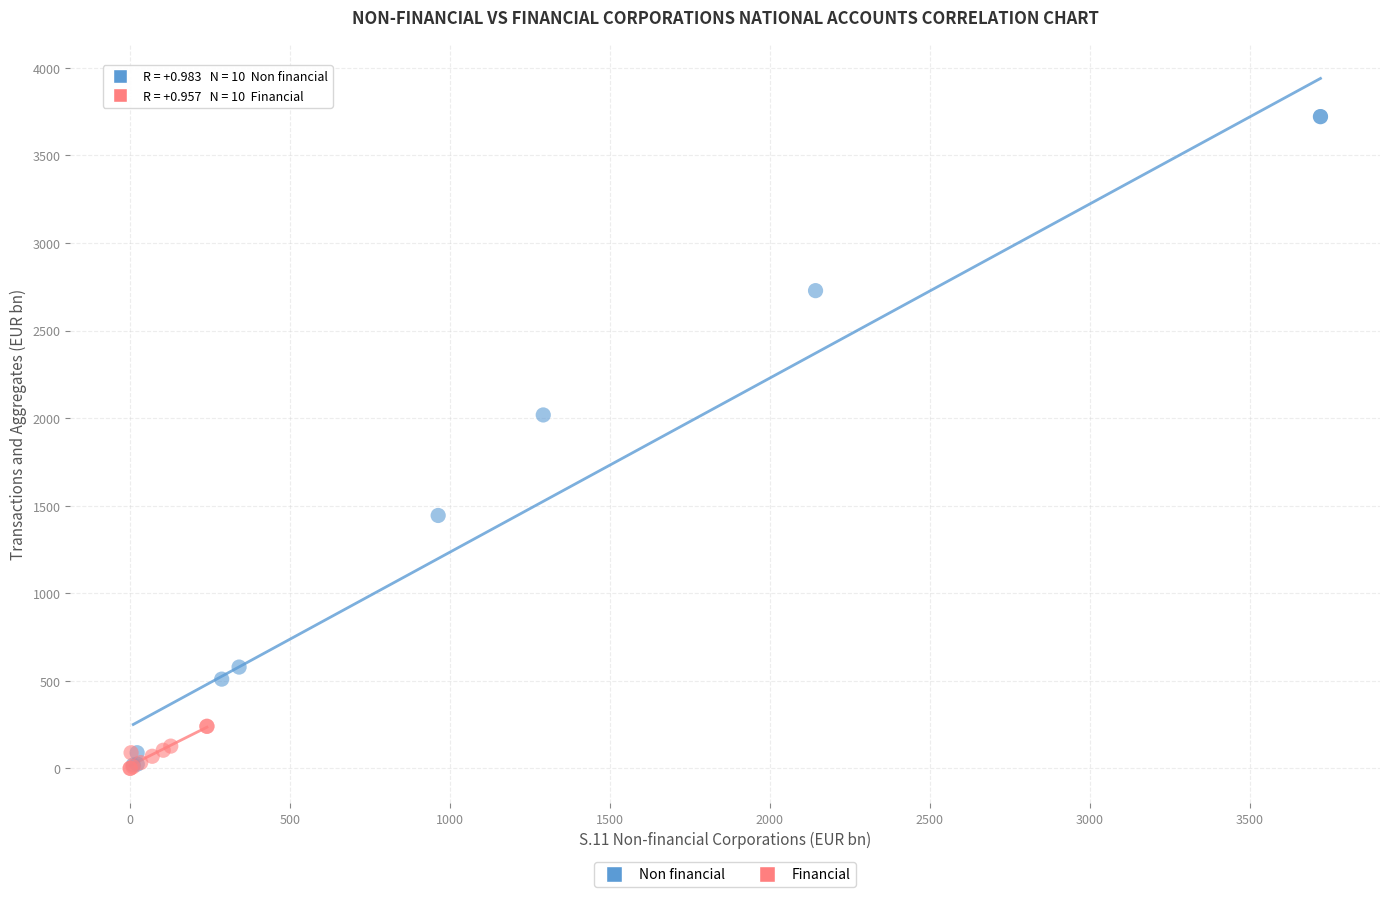

Which series reaches the maximum Y coordinate?

Non financial